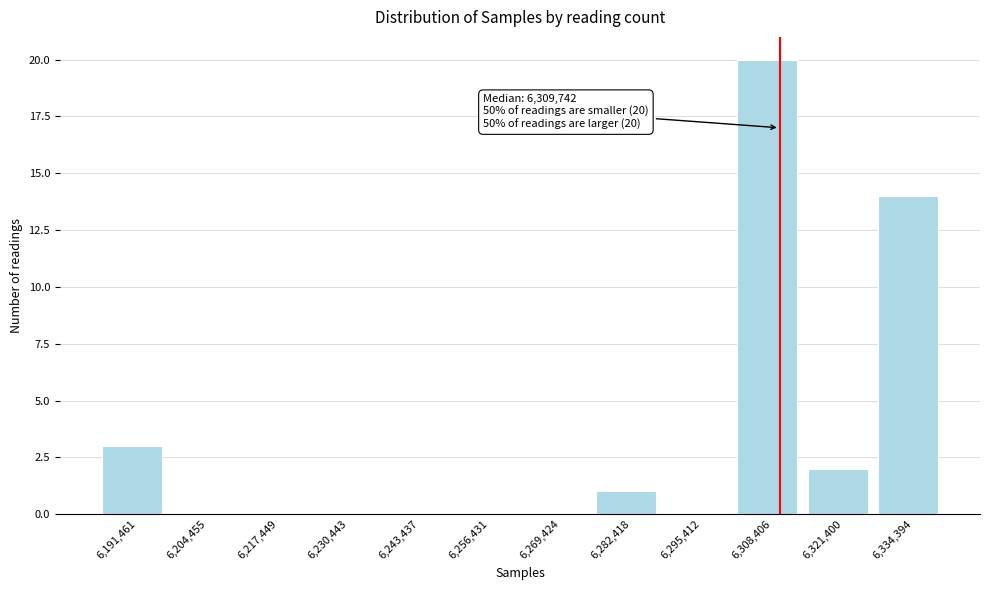

Over which range of the x-axis is the bar tallest?

6302000 to 6314000